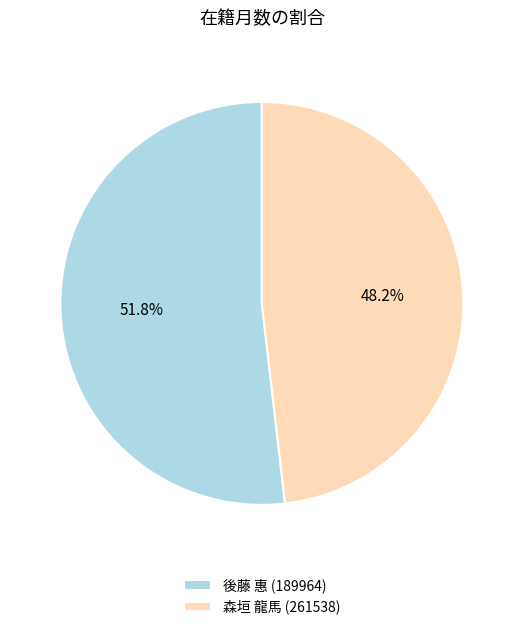

To the nearest percent, what percentage of the pie is 森垣 龍馬 (261538)?

48%